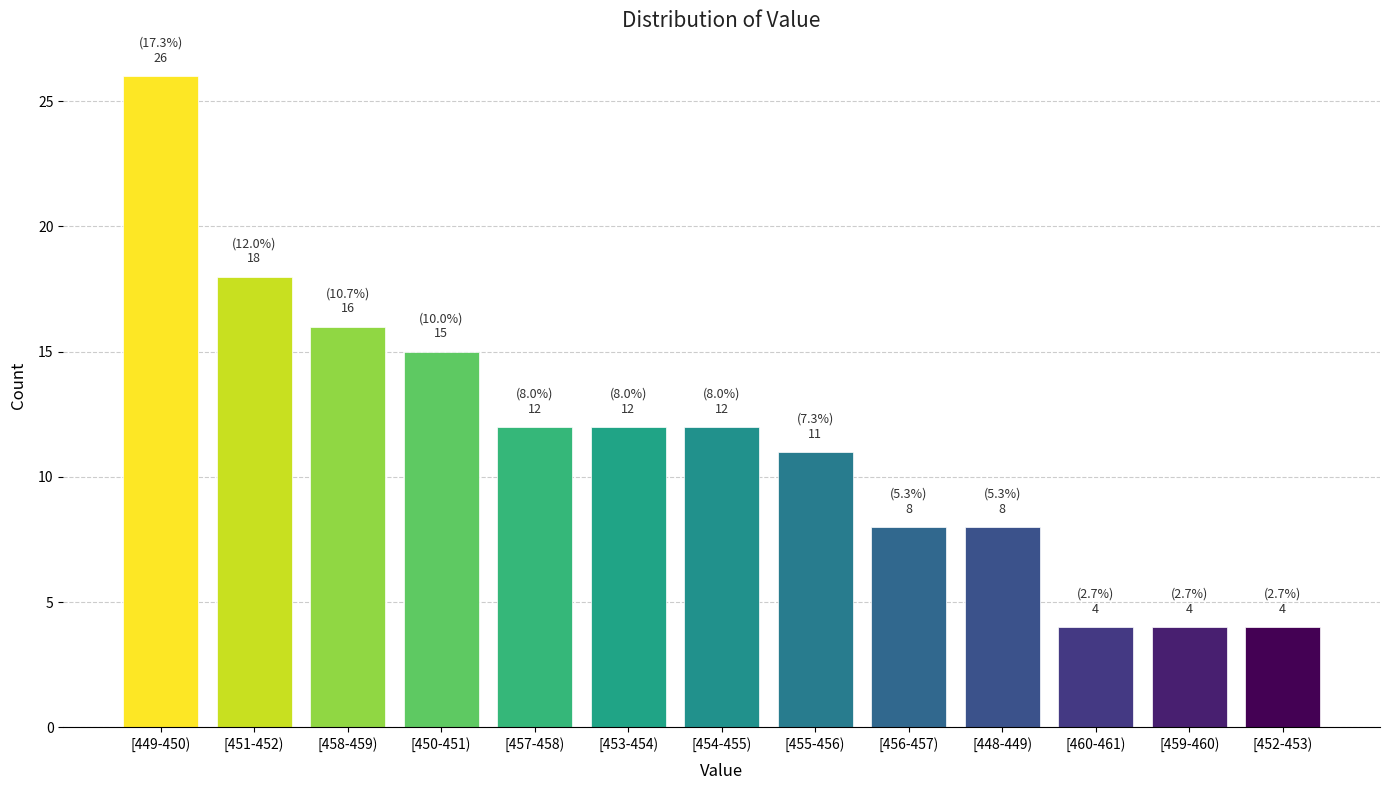

Reading left to right, extract all data points from this chart.

[449-450)=26	[451-452)=18	[458-459)=16	[450-451)=15	[457-458)=12	[453-454)=12	[454-455)=12	[455-456)=11	[456-457)=8	[448-449)=8	[460-461)=4	[459-460)=4	[452-453)=4